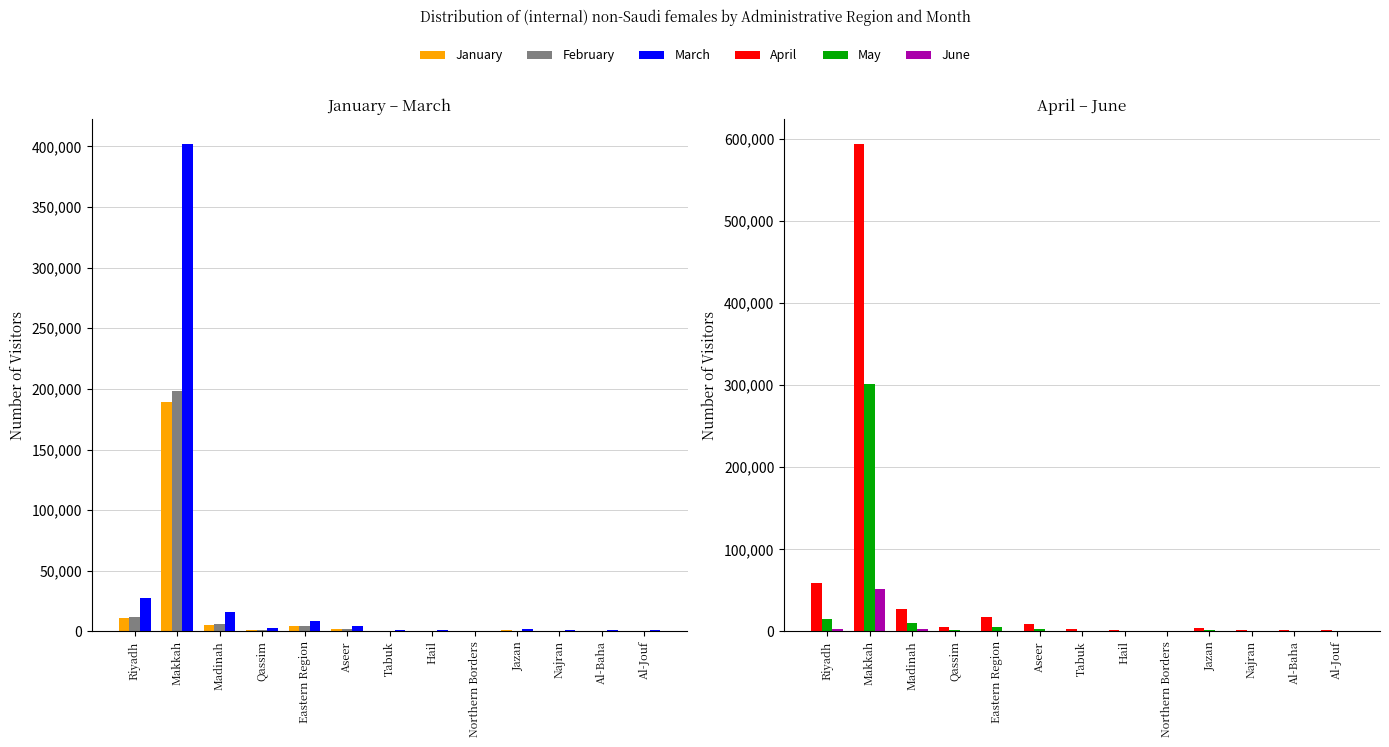

Reading right to left, what are all the values shown in this chart?

January: Al-Jouf=204	Al-Baha=655	Najran=315	Jazan=780	Northern Borders=130	Hail=354	Tabuk=608	Aseer=1859	Eastern Region=4357	Qassim=959	Madinah=5678	Makkah=189454	Riyadh=10869
February: Al-Jouf=307	Al-Baha=625	Najran=313	Jazan=708	Northern Borders=132	Hail=403	Tabuk=702	Aseer=1821	Eastern Region=4296	Qassim=1020	Madinah=6218	Makkah=198371	Riyadh=11817
March: Al-Jouf=750	Al-Baha=1511	Najran=788	Jazan=2178	Northern Borders=348	Hail=1000	Tabuk=1420	Aseer=4240	Eastern Region=8691	Qassim=2500	Madinah=15799	Makkah=402337	Riyadh=27348
April: Al-Jouf=1458	Al-Baha=2126	Najran=1796	Jazan=4529	Northern Borders=746	Hail=1902	Tabuk=2749	Aseer=8704	Eastern Region=18020	Qassim=4958	Madinah=27406	Makkah=594296	Riyadh=58622
May: Al-Jouf=430	Al-Baha=974	Najran=383	Jazan=1277	Northern Borders=178	Hail=498	Tabuk=685	Aseer=2559	Eastern Region=5417	Qassim=1492	Madinah=10112	Makkah=301041	Riyadh=15084
June: Al-Jouf=68	Al-Baha=304	Najran=75	Jazan=230	Northern Borders=32	Hail=129	Tabuk=169	Aseer=497	Eastern Region=763	Qassim=319	Madinah=2768	Makkah=52003	Riyadh=3092